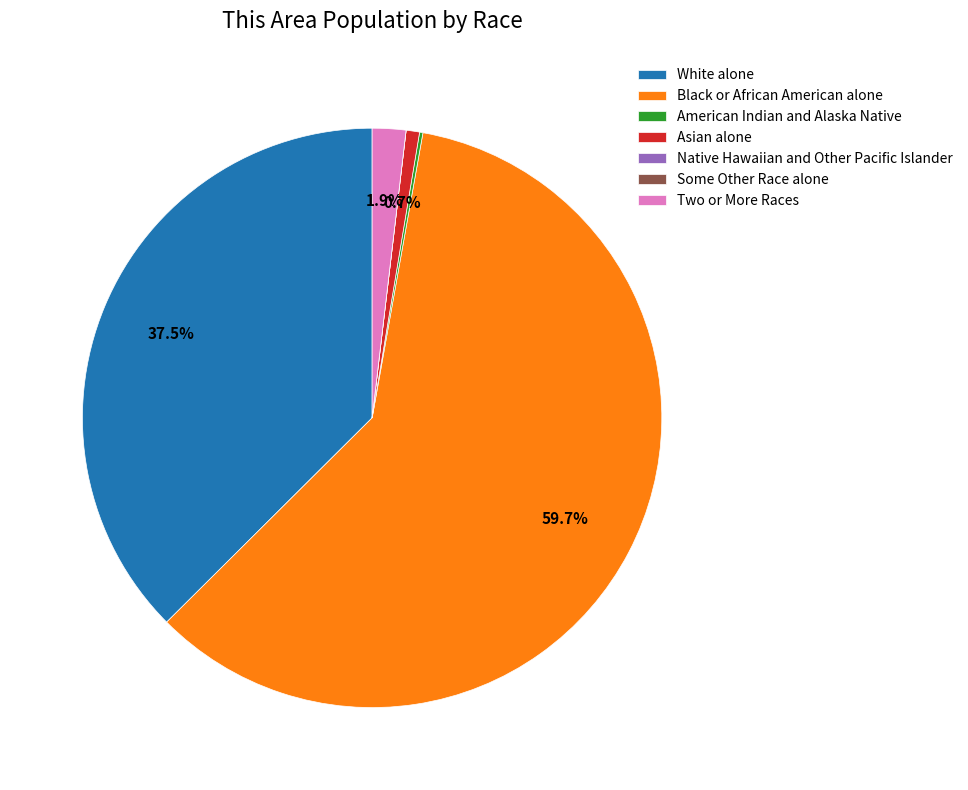

To the nearest percent, what is the difference between the largest and smallest slice percentages?

60%